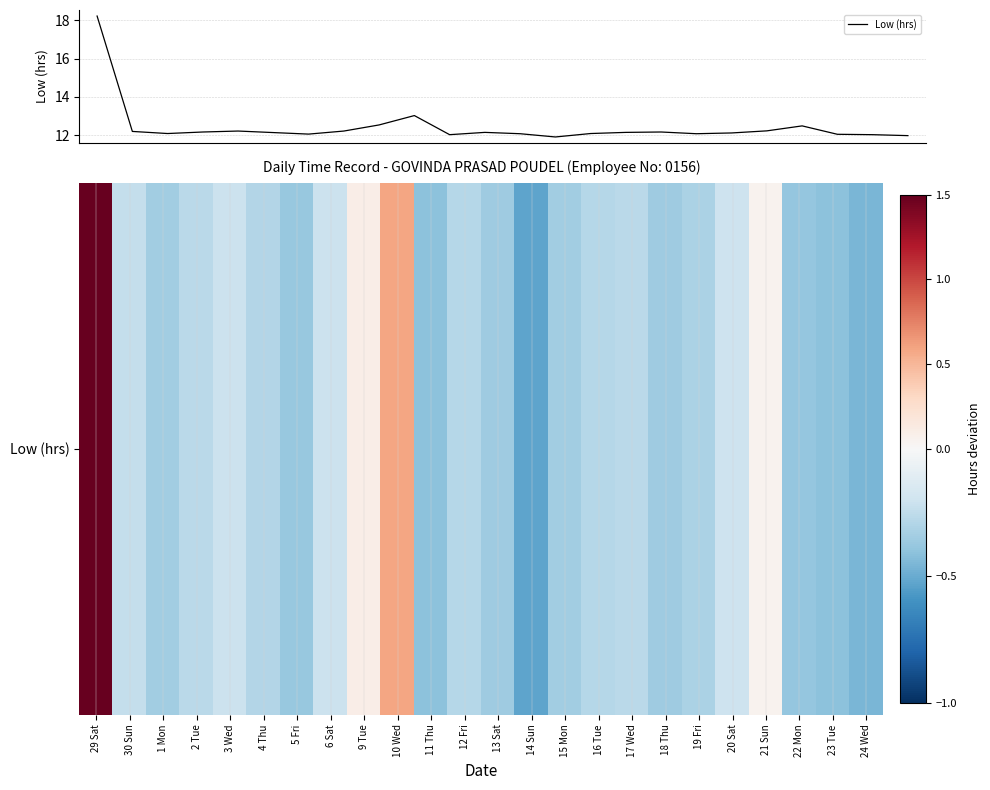

What is the minimum value shown in the chart?

11.9